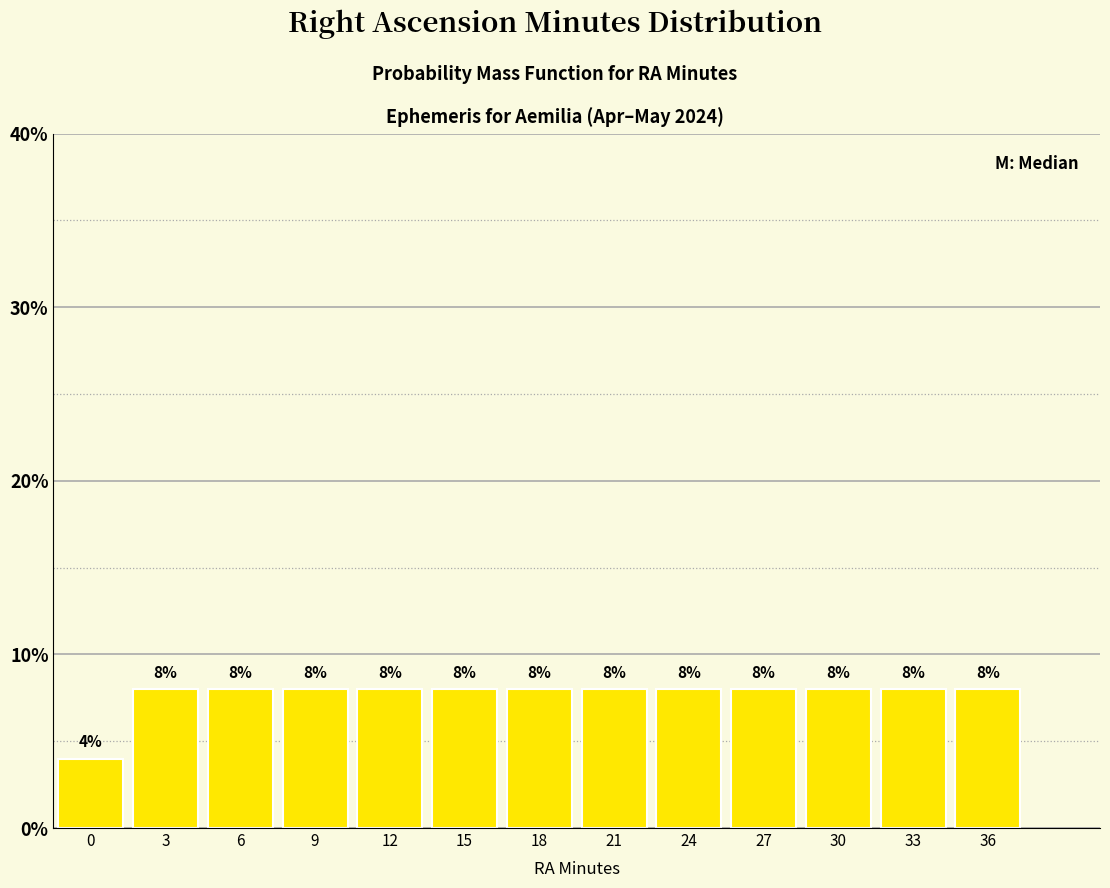

Reading left to right, transcribe all the data shown in this chart.

0=4	3=8	6=8	9=8	12=8	15=8	18=8	21=8	24=8	27=8	30=8	33=8	36=8